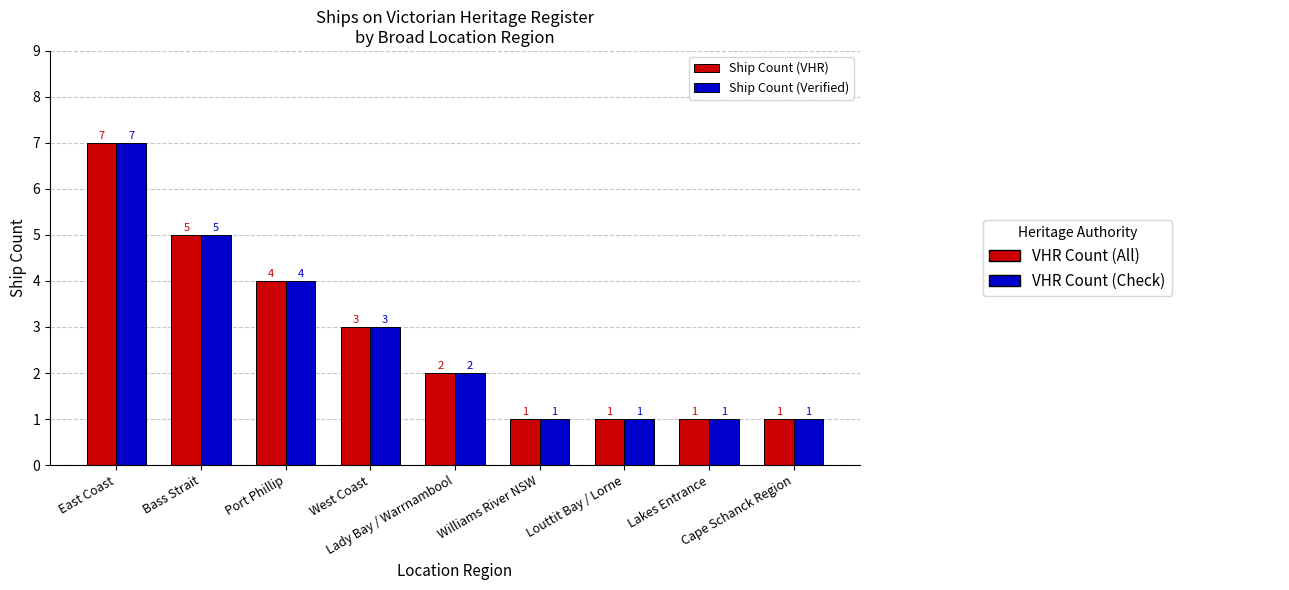

What is the difference between the second highest and second lowest values in the Ship Count (VHR) series?

4